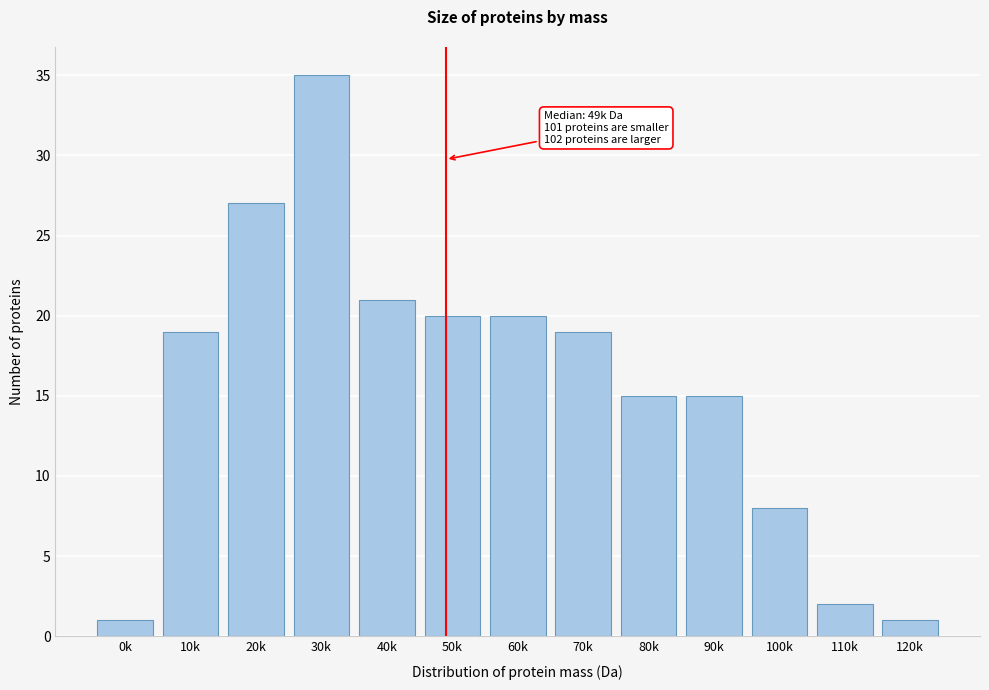

Reading right to left, transcribe all the data shown in this chart.

1	2	8	15	15	19	20	20	21	35	27	19	1